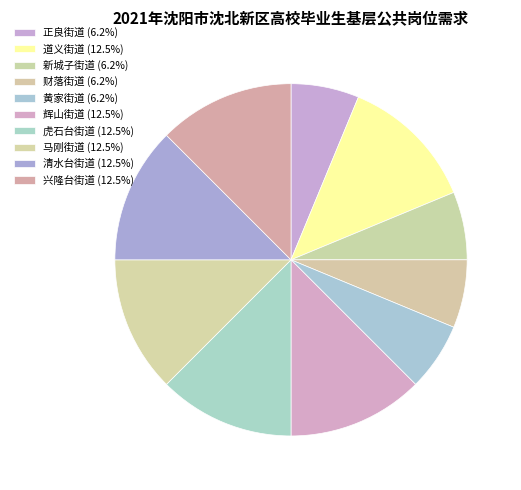

To the nearest percent, what percentage of the pie is 辉山街道?

12%